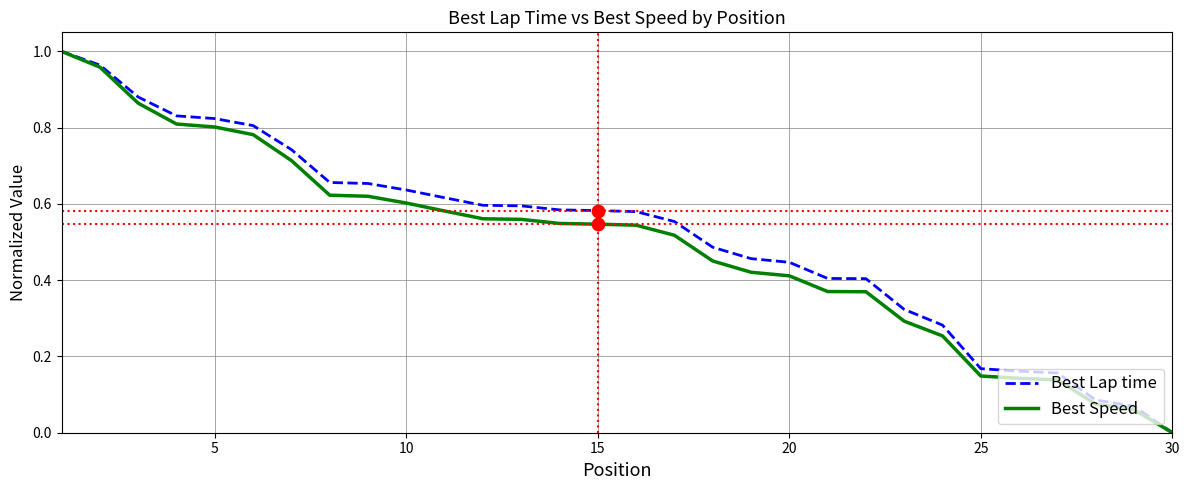

What are all the series names shown in the legend?

Best Lap time, Best Speed